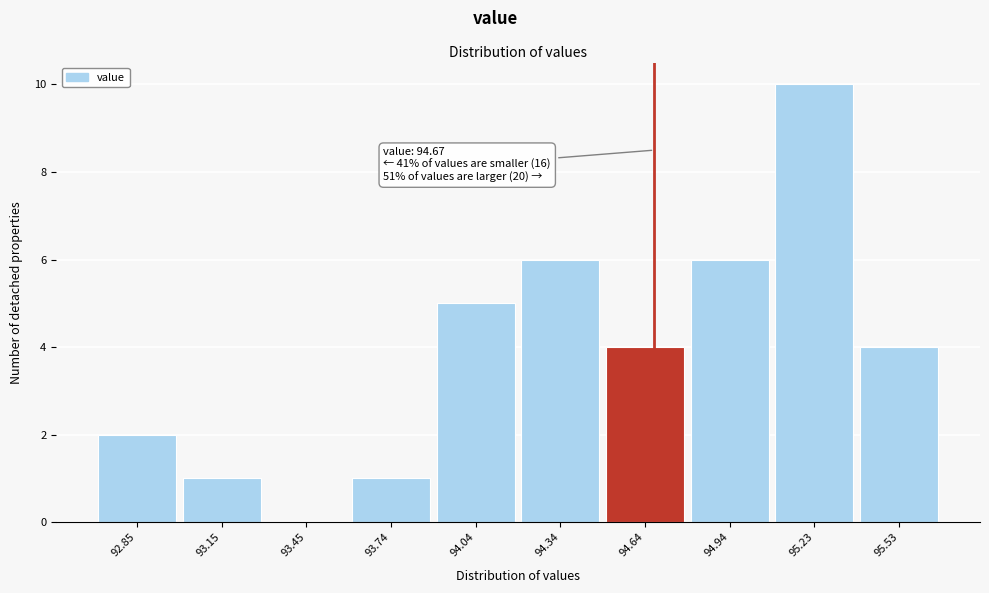

Over which range of the x-axis is the bar tallest?

95.1 to 95.4